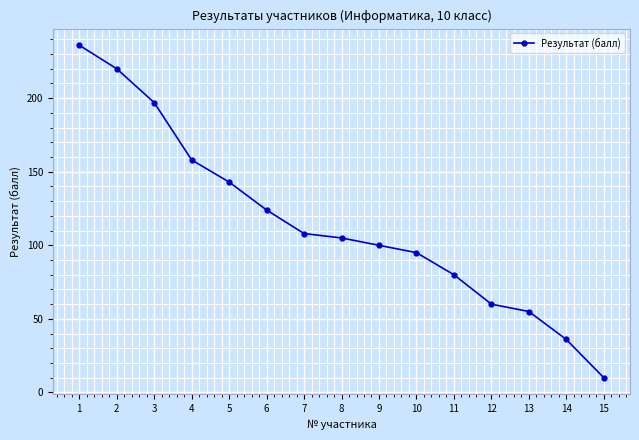

Count the number of categories in the chart.

15